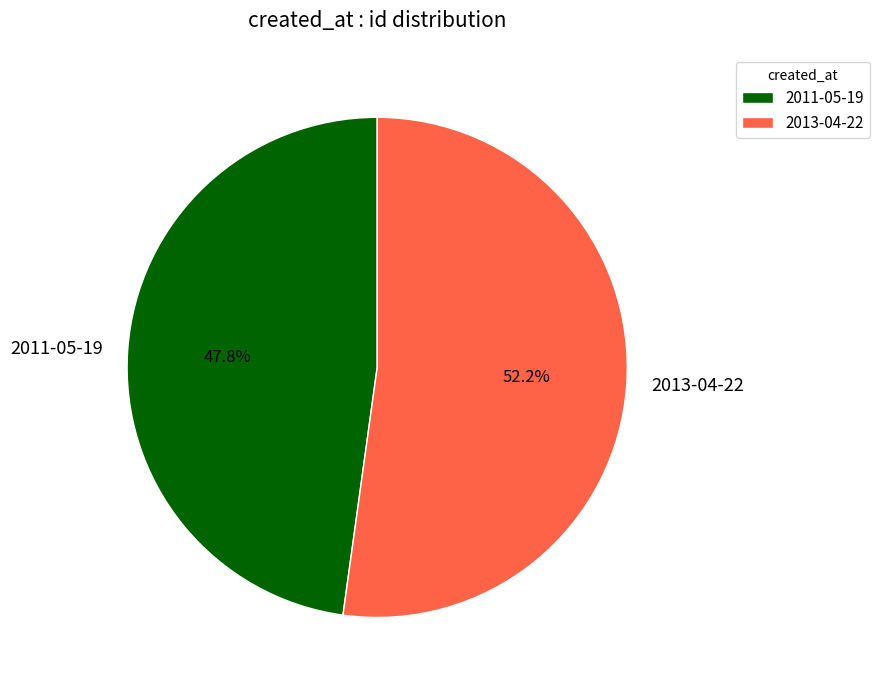

Does 2013-04-22 account for over 50% of the chart?

Yes